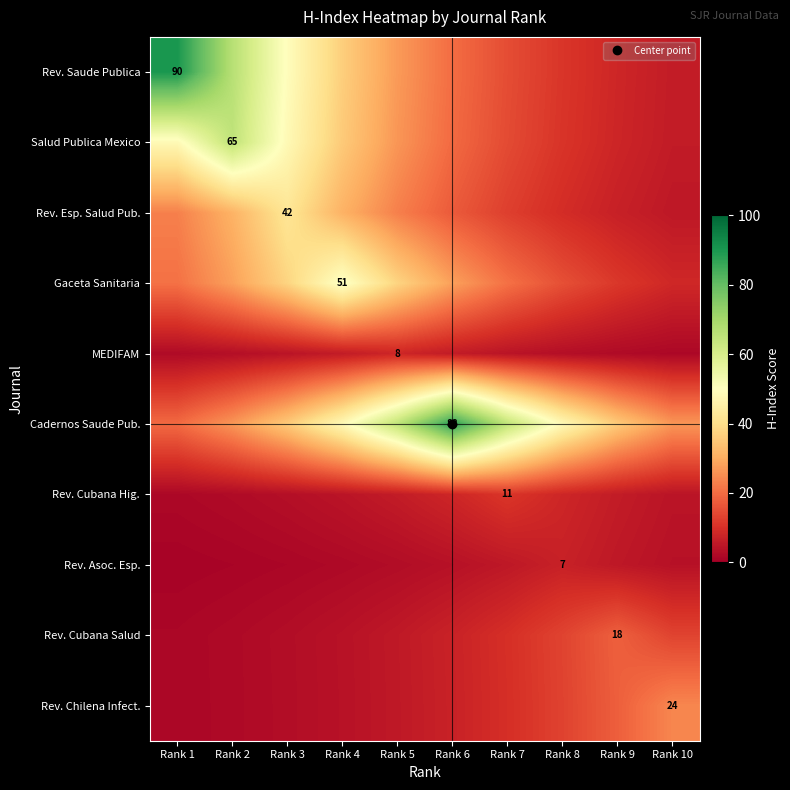

What is the sum of all Rev. Cubana Hig. values?

55.9